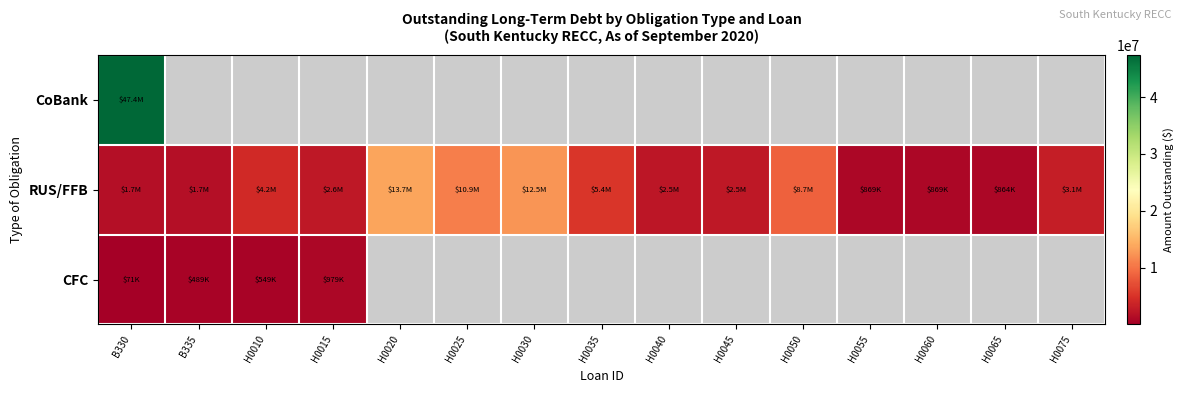

The value of RUS/FFB at H0065 is 177917.4. True or false?

False